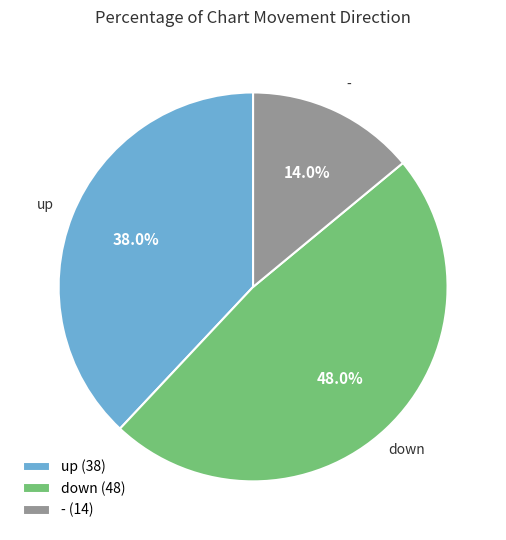

Between down (48) and - (14), which is larger?

down (48)